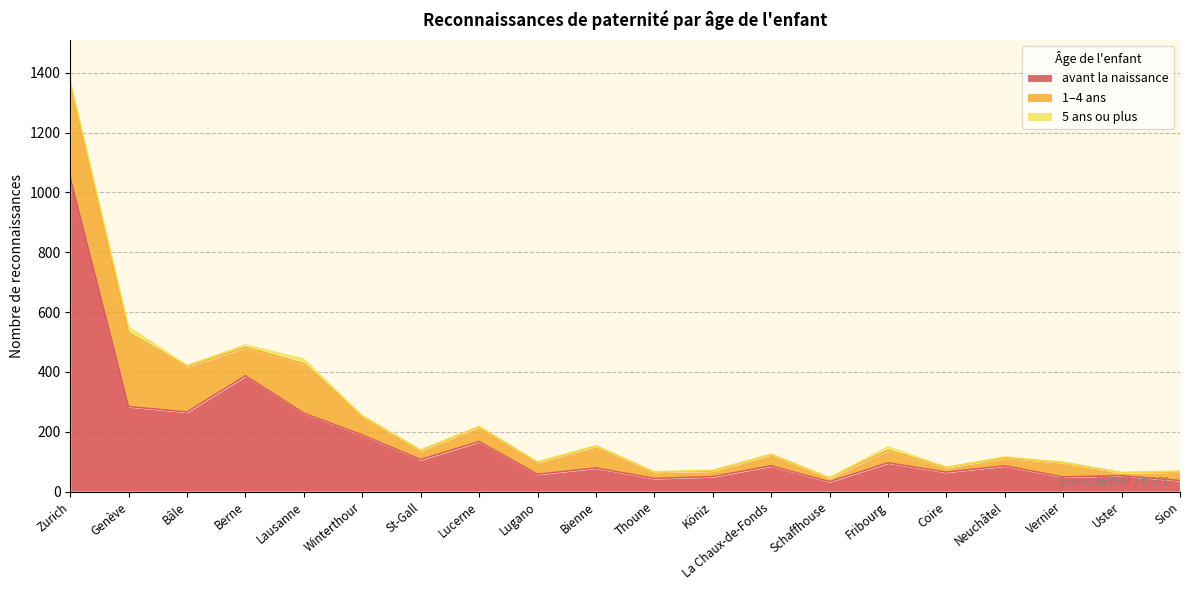

Does the chart have visible grid lines?

Yes